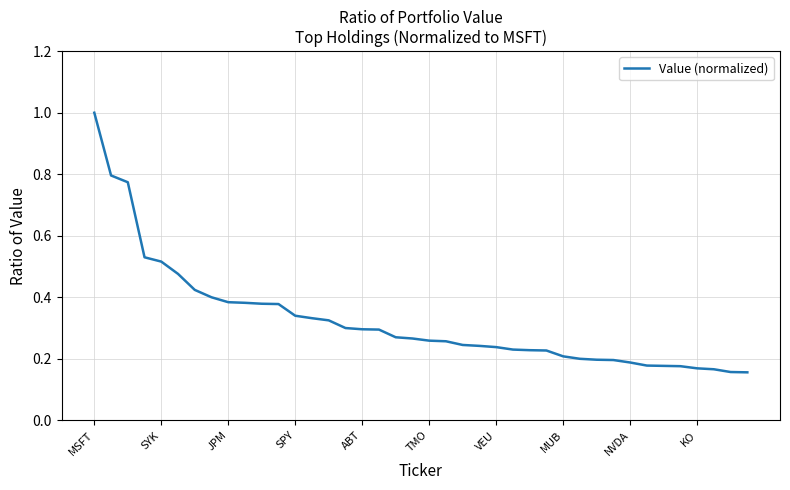

What is the greatest value displayed?

1.0